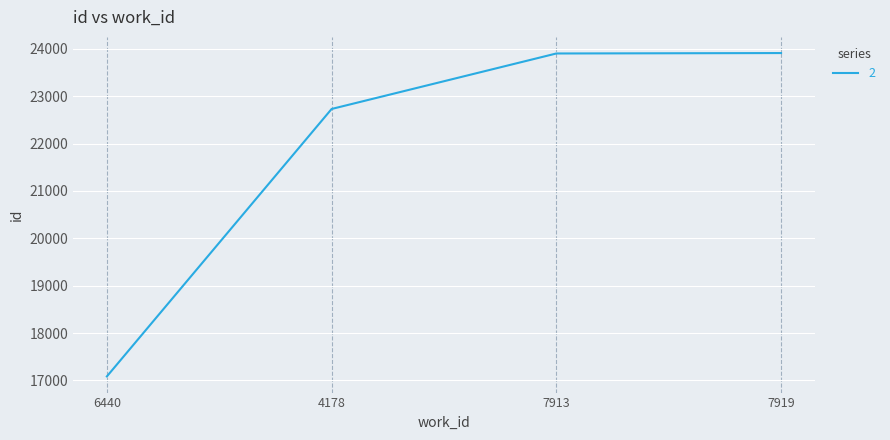

True or false: there are more than 2 points higher than both neighbors.

False